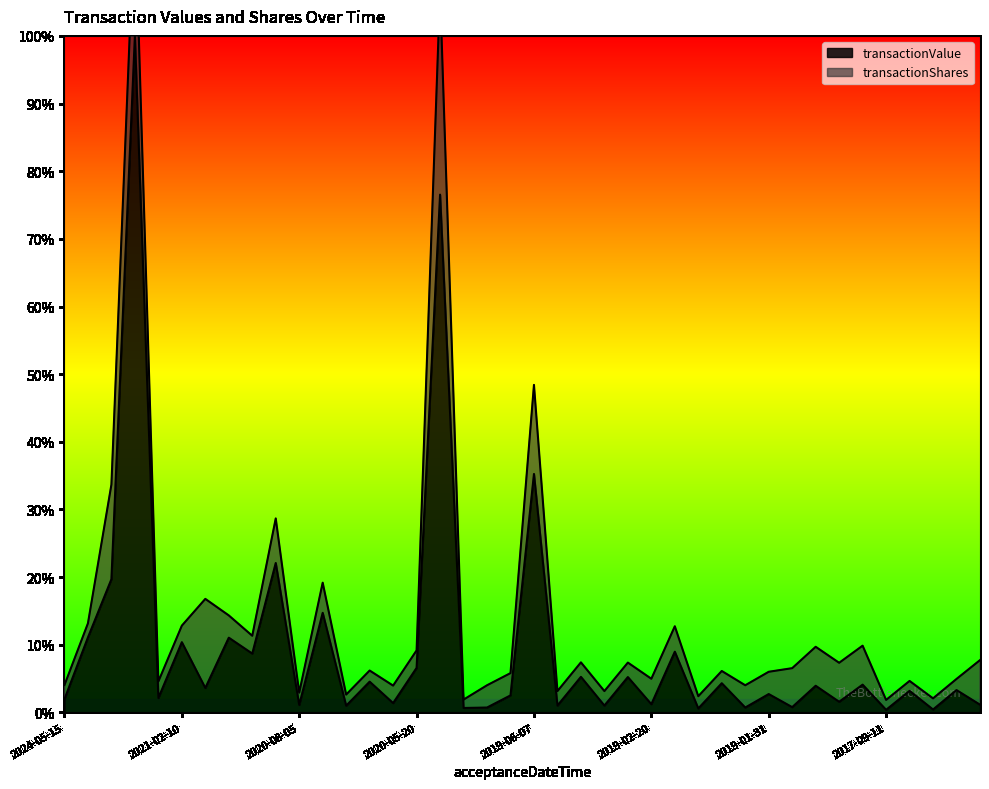

Where is transactionValue nearest to the value 50?

2019-06-07